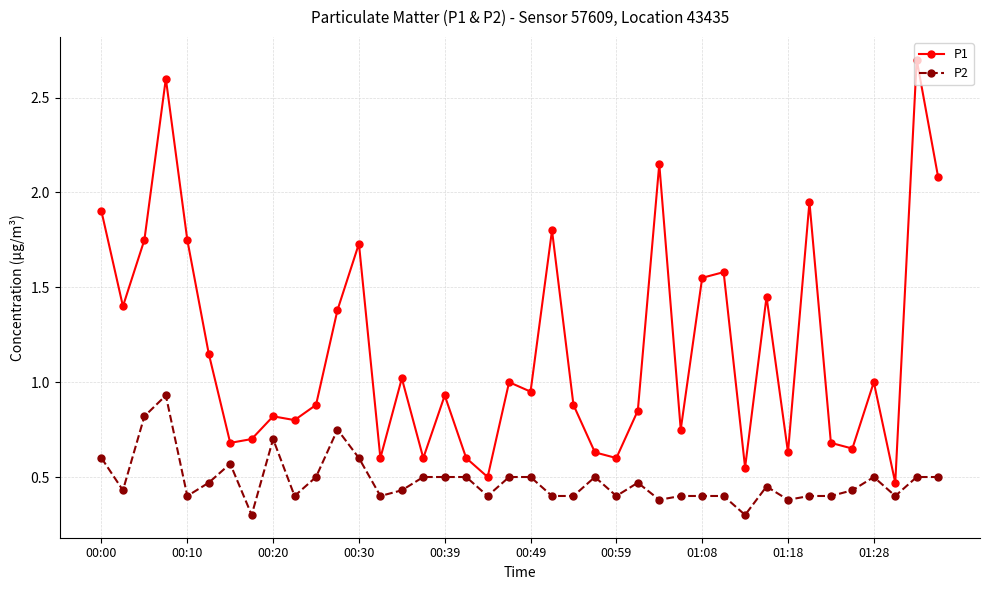

List the series in order of their peak value, highest first.

P1, P2